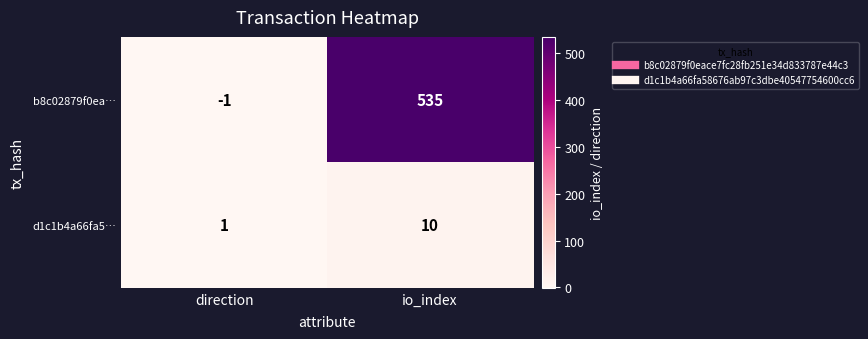

At which label is d1c1b4a66fa5… closest to 5?

direction